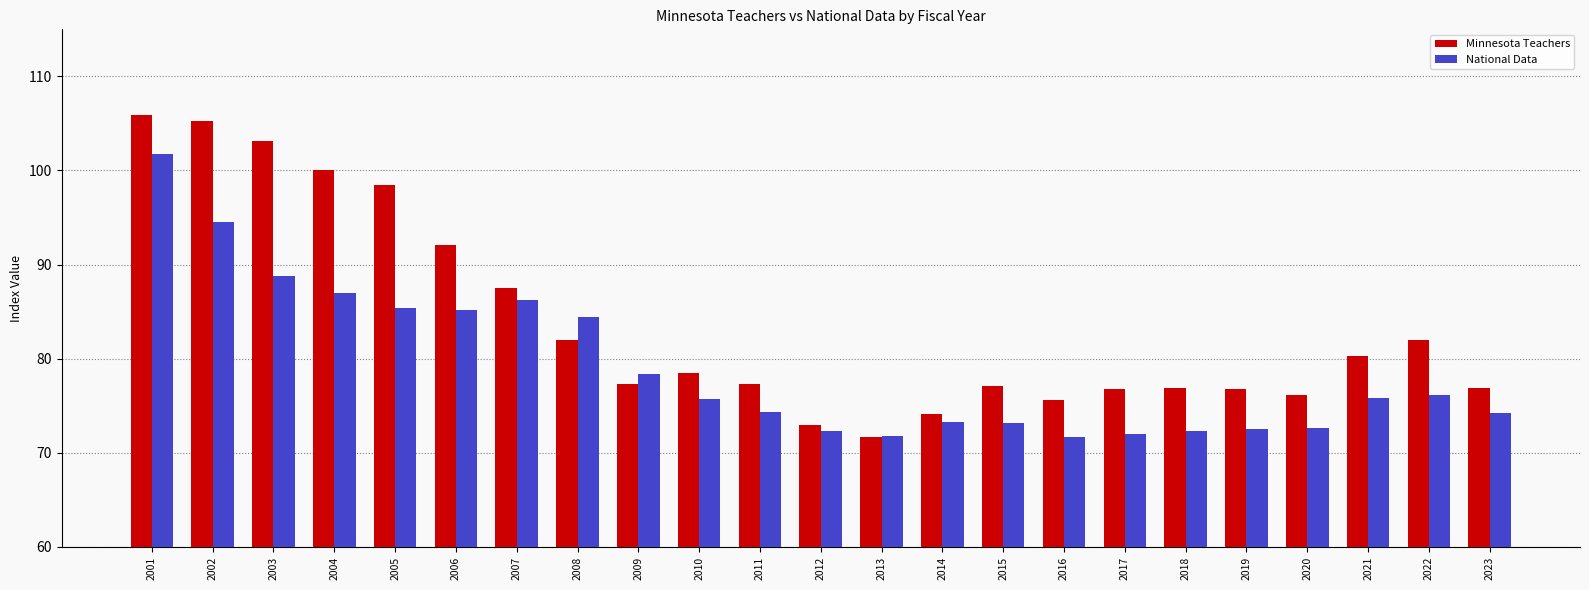

Is it true that National Data equals 87.0 at 2004?

True